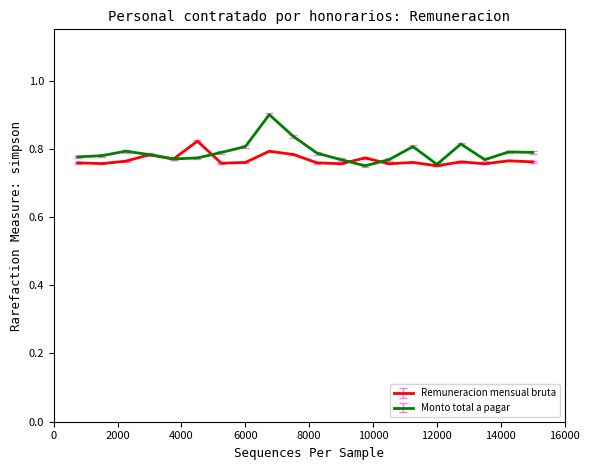

Which series has the largest range (max minus min)?

Monto total a pagar